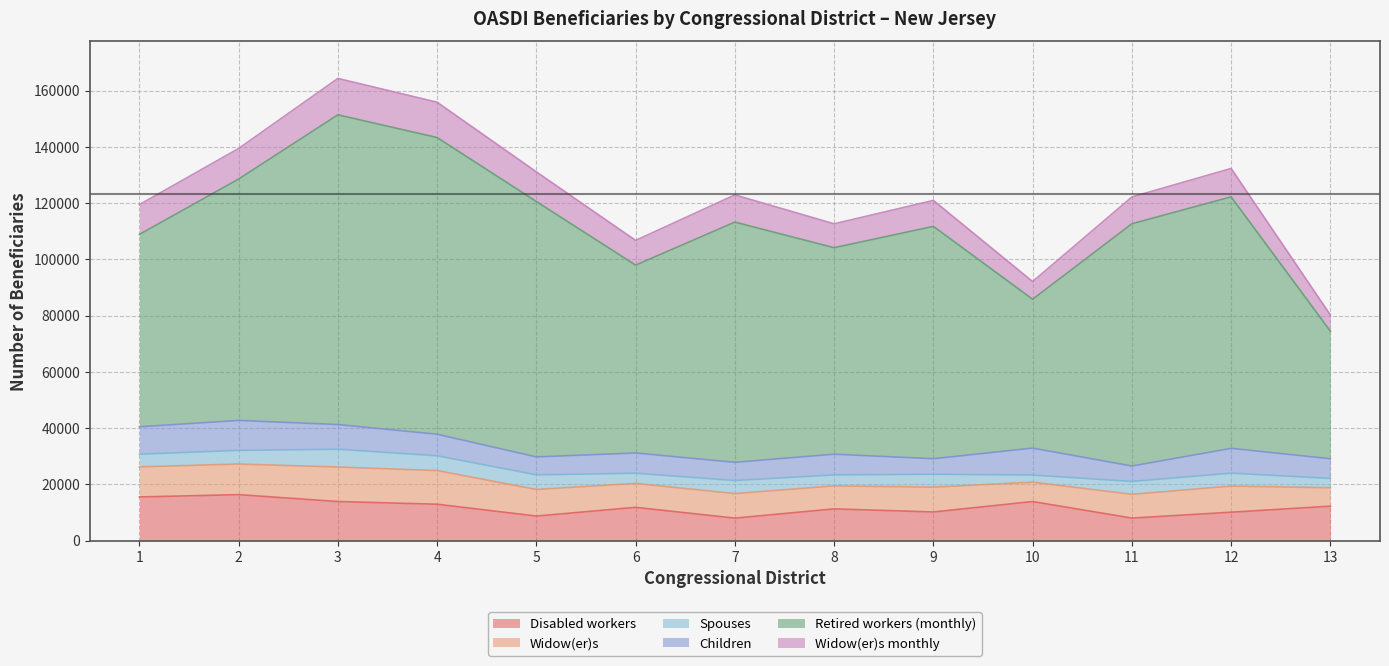

At which category does Children reach its first local peak?

2